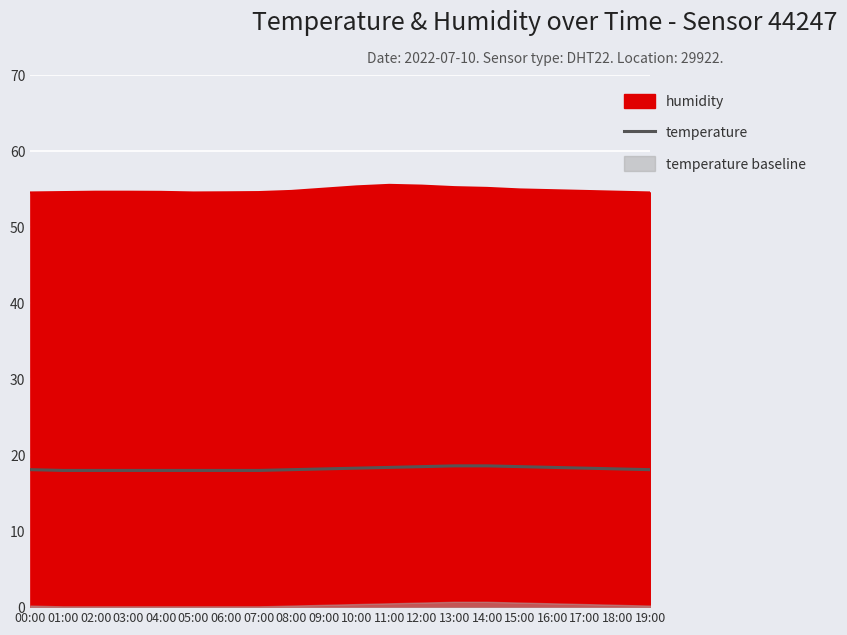

What is the difference between the values at 16:00 and 17:00?

0.1